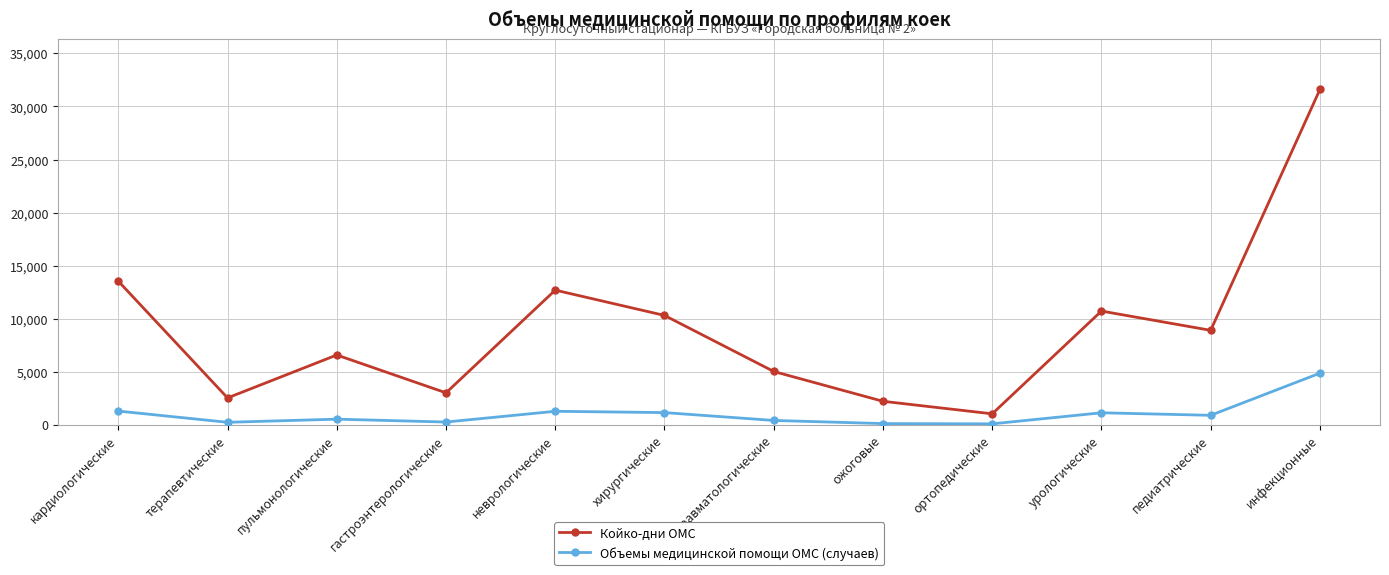

Which series has the widest spread of values?

Койко-дни ОМС